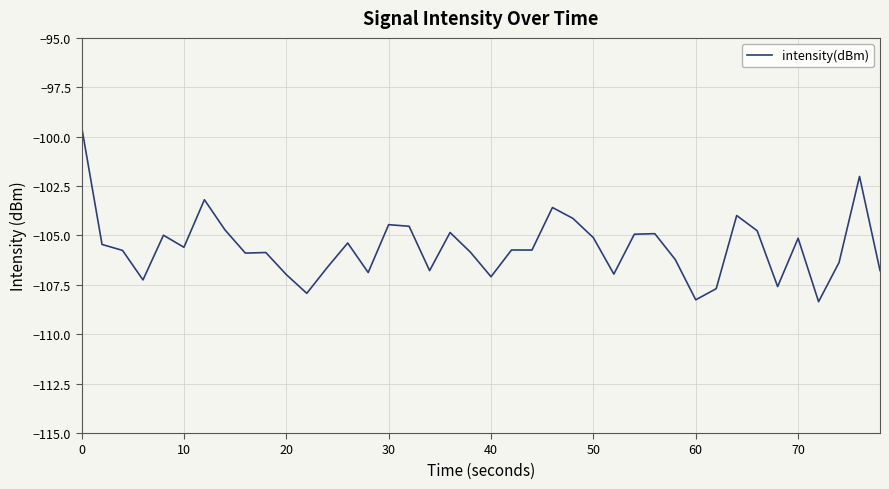

What is the minimum value shown in the chart?

-108.4